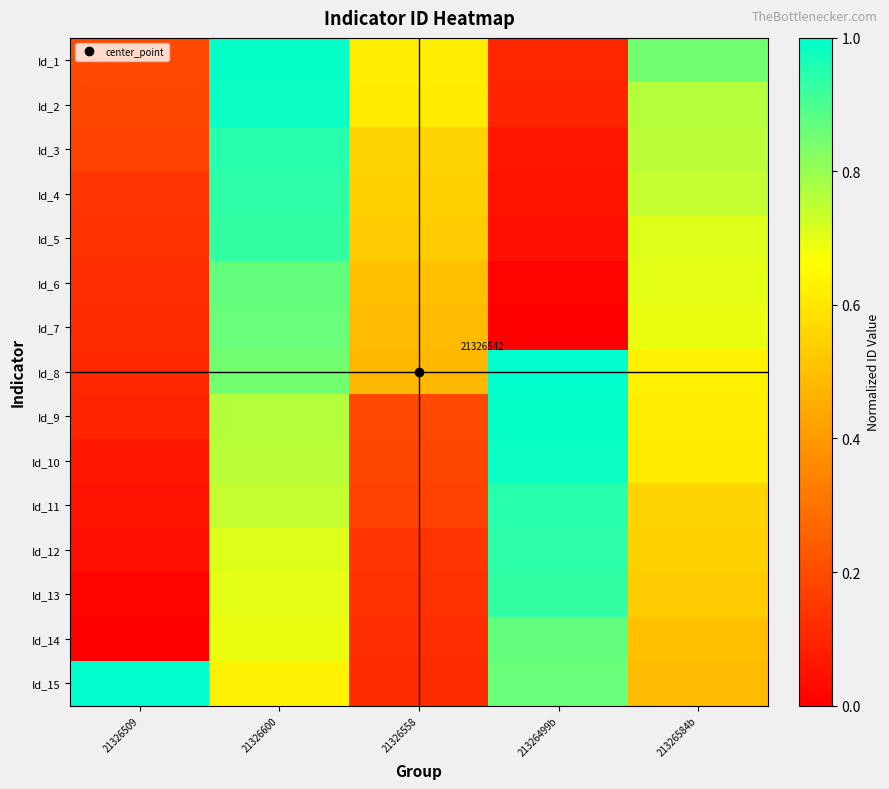

What is the difference between the maximum and minimum values in the Id_5 series?

0.9